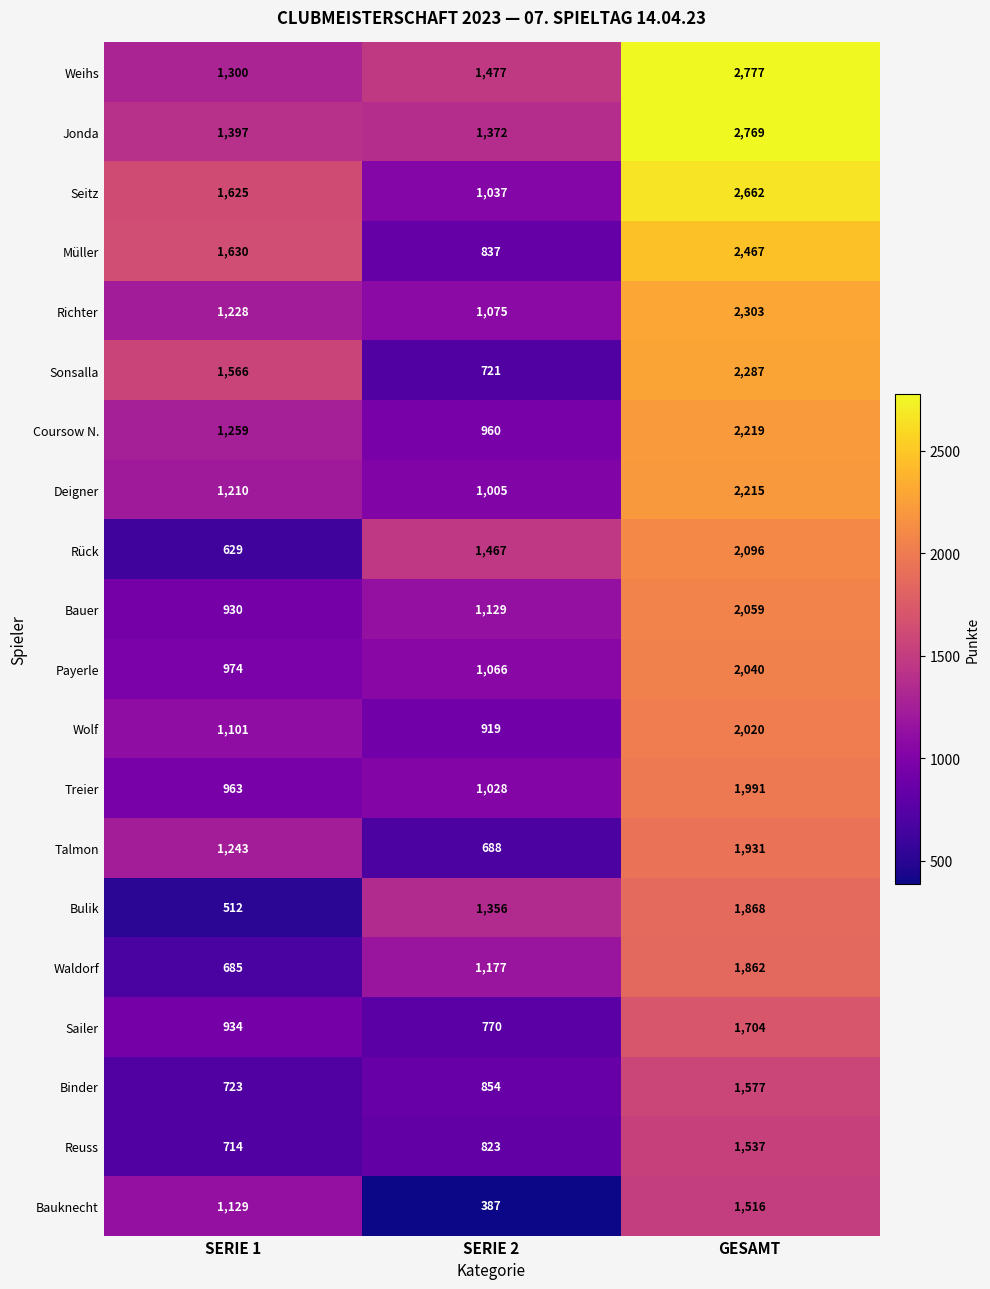

What is the spread (max minus min) of values at GESAMT?

1261